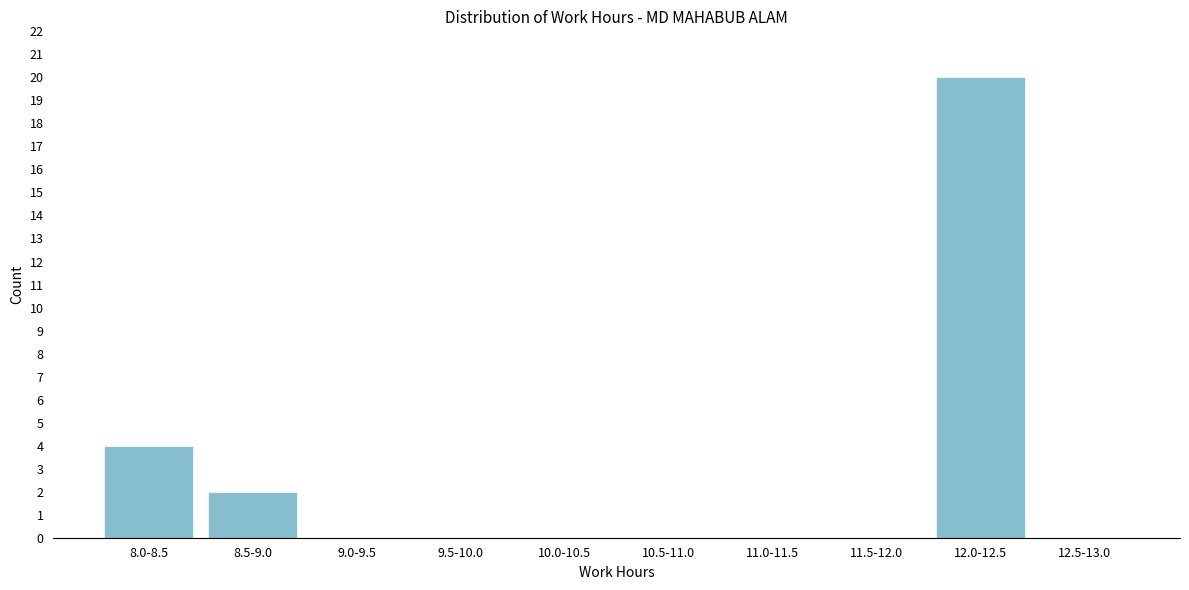

Reading left to right, list all the values displayed in this chart.

8.0-8.5=4	8.5-9.0=2	9.0-9.5=0	9.5-10.0=0	10.0-10.5=0	10.5-11.0=0	11.0-11.5=0	11.5-12.0=0	12.0-12.5=20	12.5-13.0=0